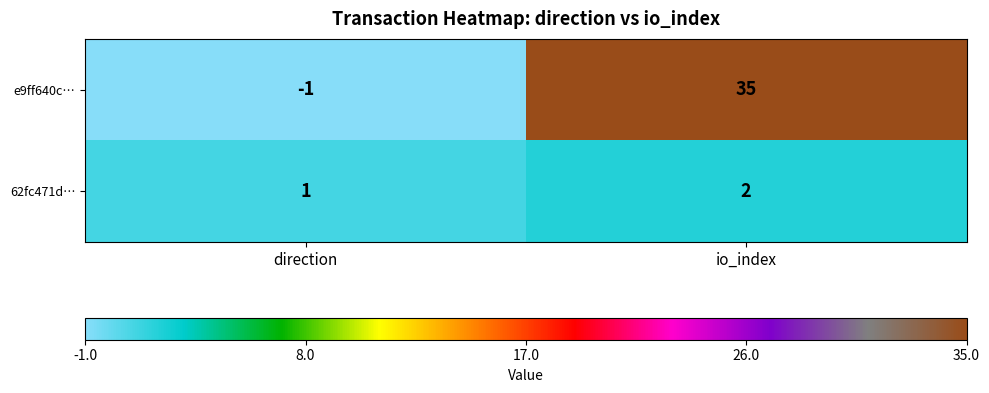

At which category is the sum across all series the highest?

io_index